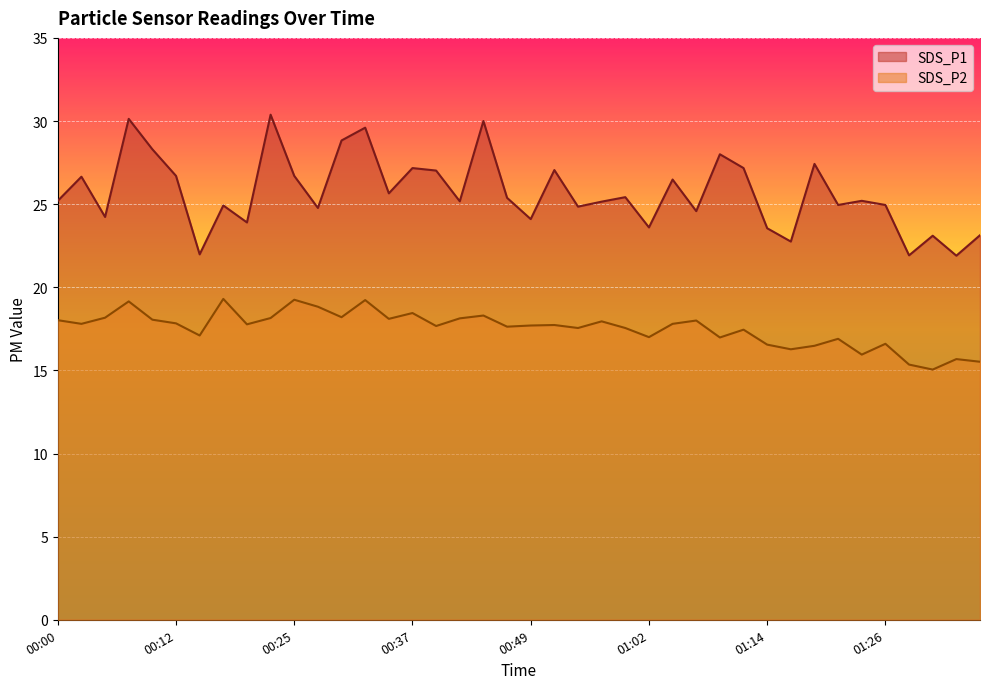

What is the highest value of the SDS_P2 series?

19.3